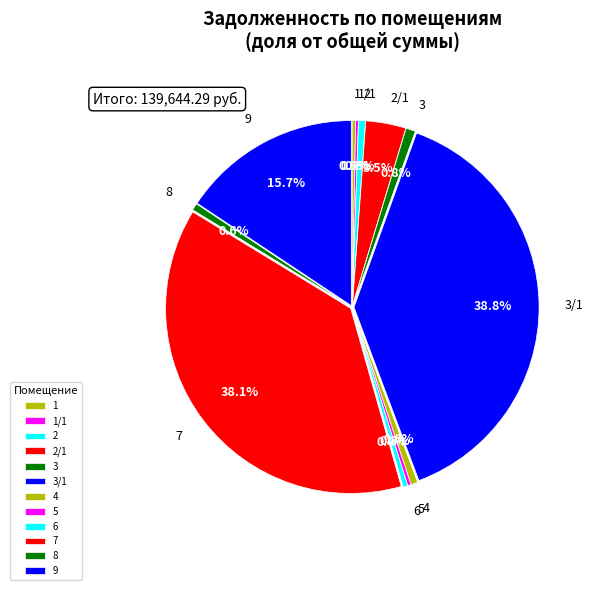

What is the largest slice in the pie chart?

3/1